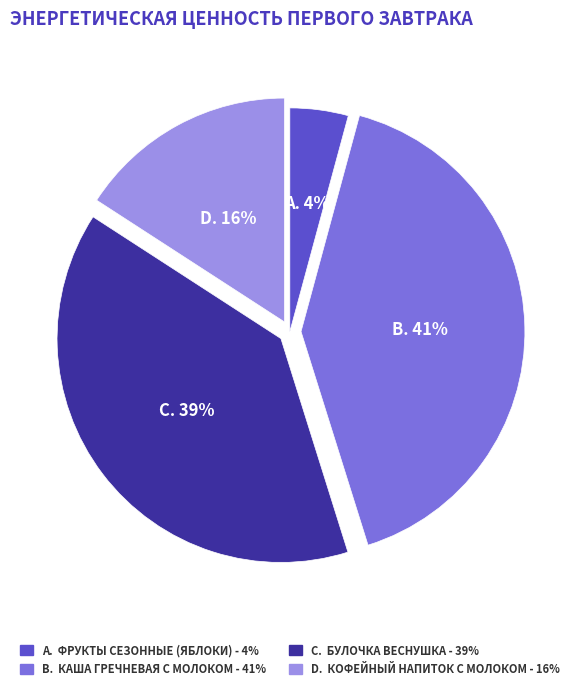

To the nearest percent, what is the difference between the largest and smallest slice percentages?

37%